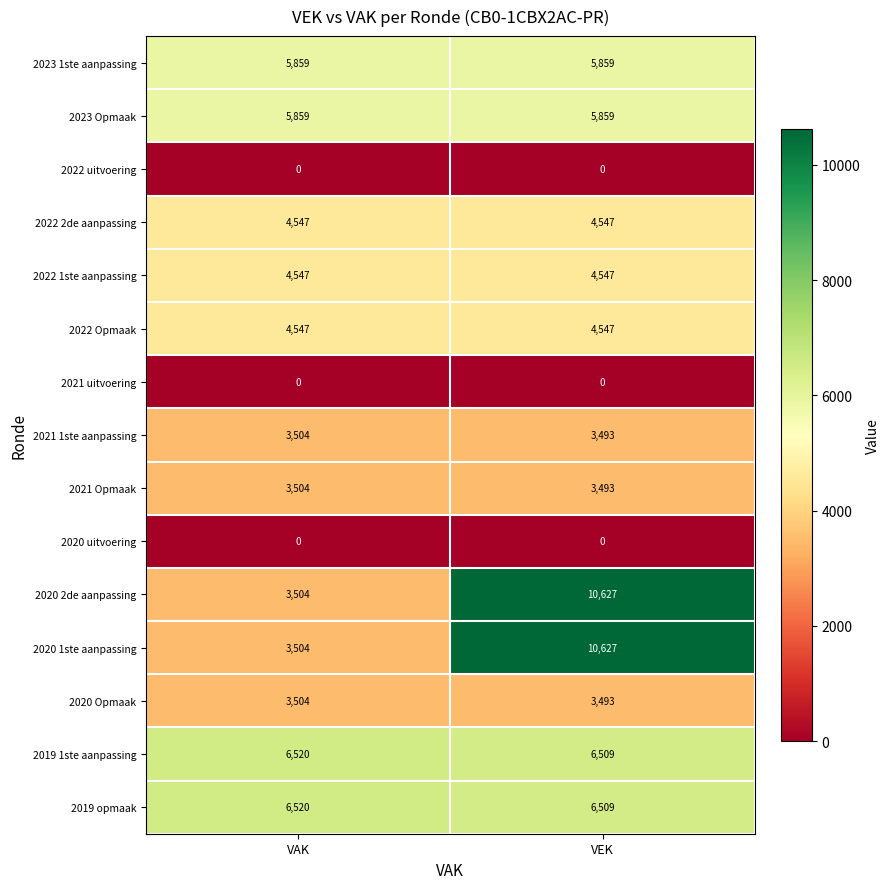

Reading left to right, extract all data points from this chart.

2023 1ste aanpassing: VAK=5859	VEK=5859
2023 Opmaak: VAK=5859	VEK=5859
2022 uitvoering: VAK=0	VEK=0
2022 2de aanpassing: VAK=4547	VEK=4547
2022 1ste aanpassing: VAK=4547	VEK=4547
2022 Opmaak: VAK=4547	VEK=4547
2021 uitvoering: VAK=0	VEK=0
2021 1ste aanpassing: VAK=3504	VEK=3493
2021 Opmaak: VAK=3504	VEK=3493
2020 uitvoering: VAK=0	VEK=0
2020 2de aanpassing: VAK=3504	VEK=10627
2020 1ste aanpassing: VAK=3504	VEK=10627
2020 Opmaak: VAK=3504	VEK=3493
2019 1ste aanpassing: VAK=6520	VEK=6509
2019 opmaak: VAK=6520	VEK=6509